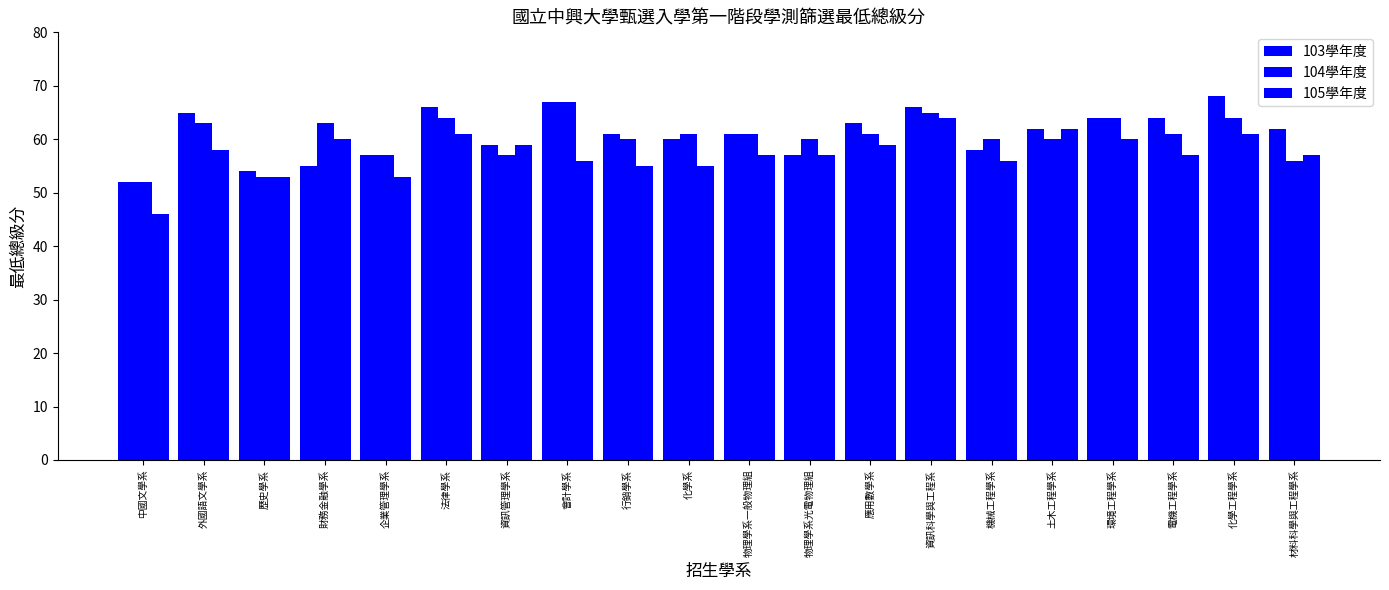

Which series changed the most between 中國文學系 and 環境工程學系?

105學年度